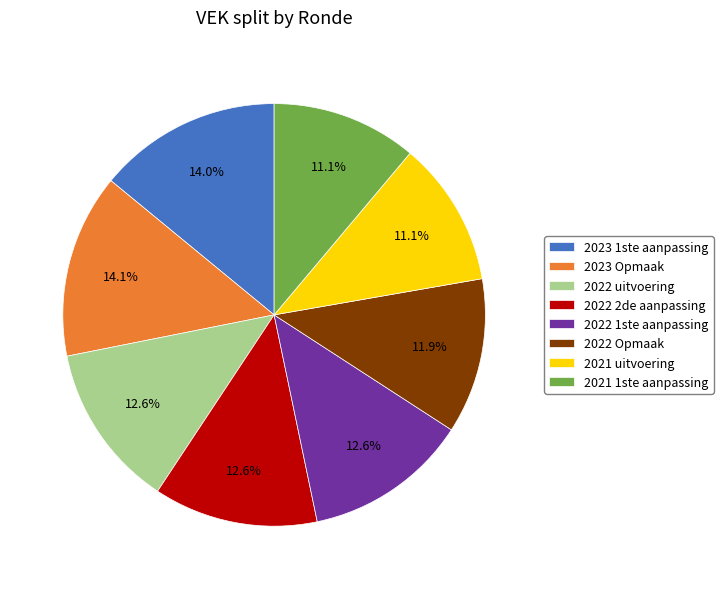

Does any single category account for the majority?

No